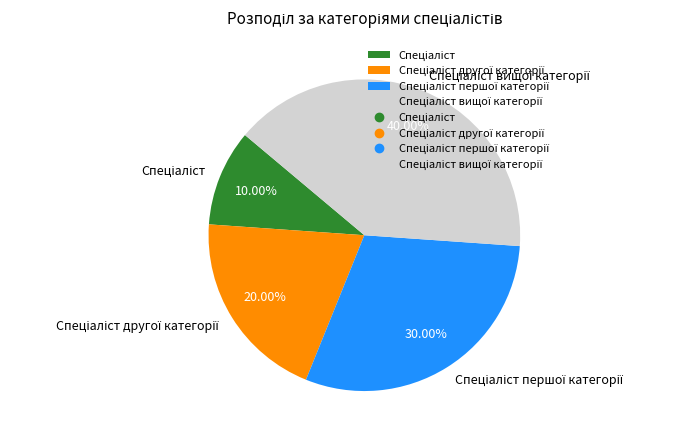

Is there a majority slice in this chart?

No